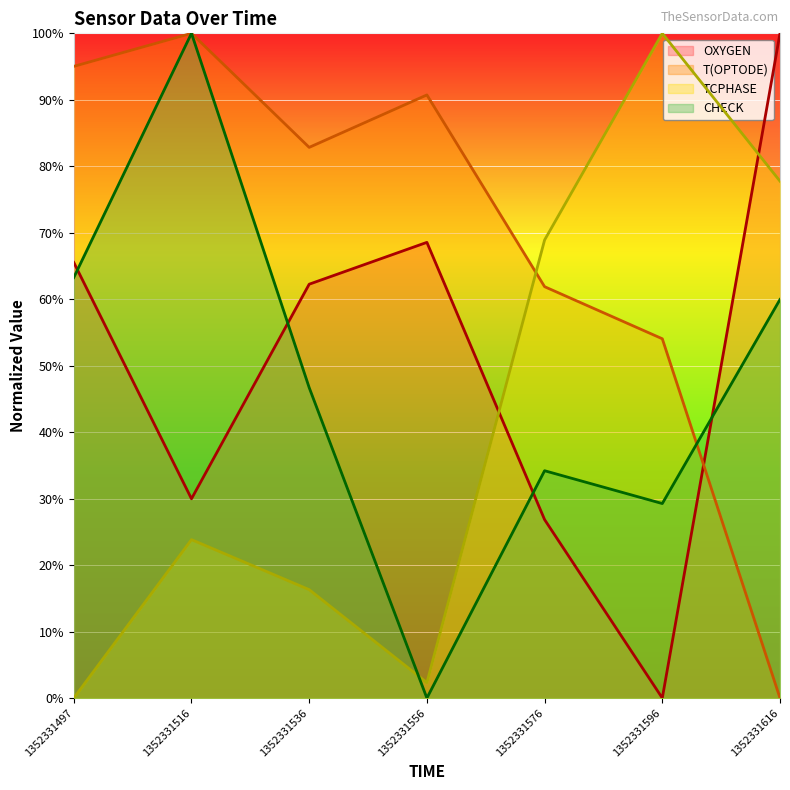

Which has a higher value, 1352331596 or 1352331576?

1352331576